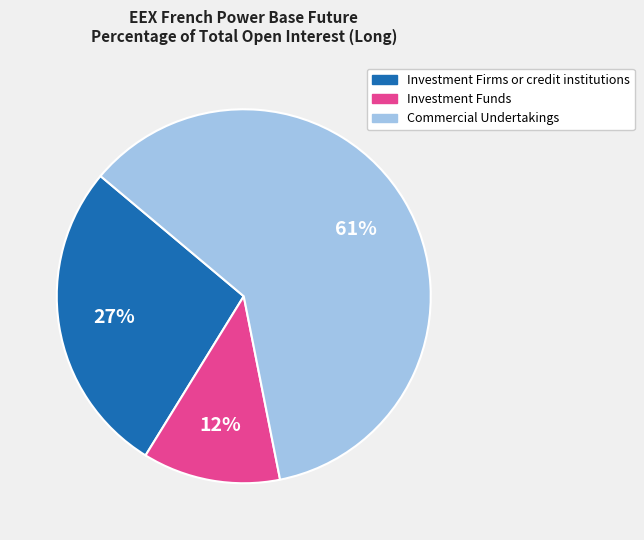

What percentage is the Investment Funds slice, to the nearest percent?

12%